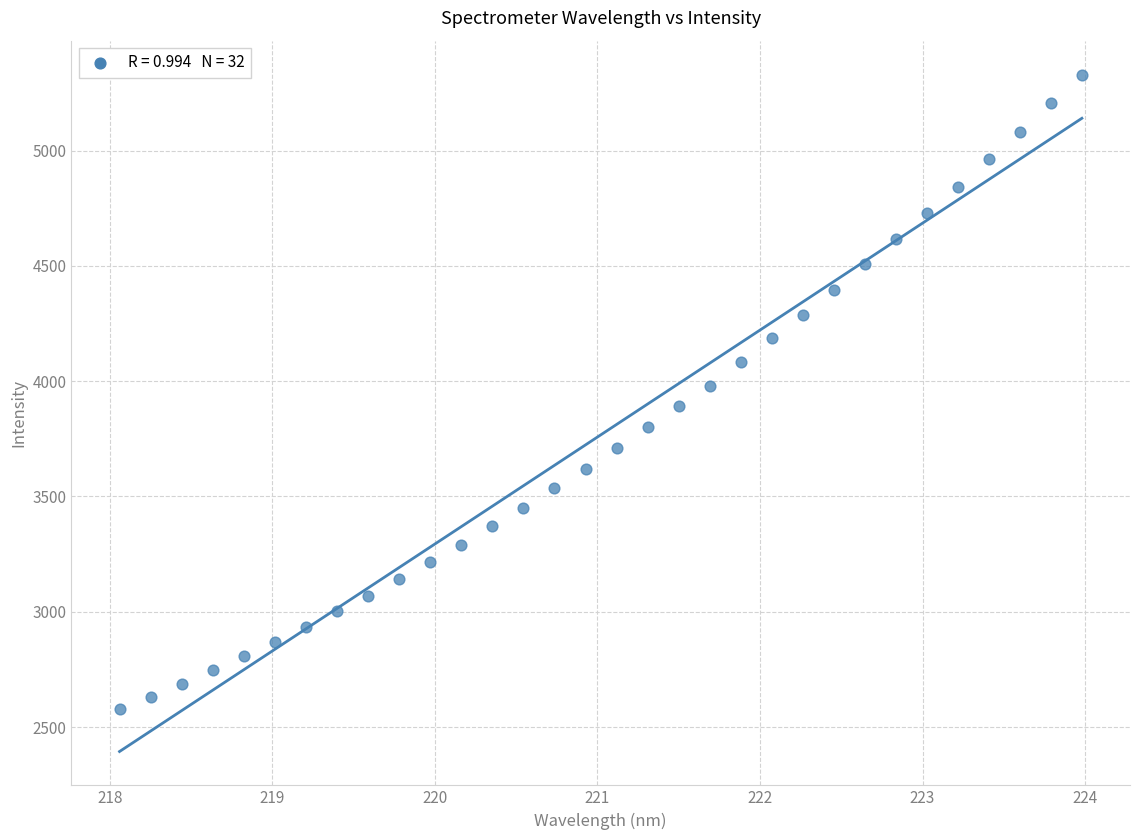

What is the range of Y values (max minus min)?

2752.2